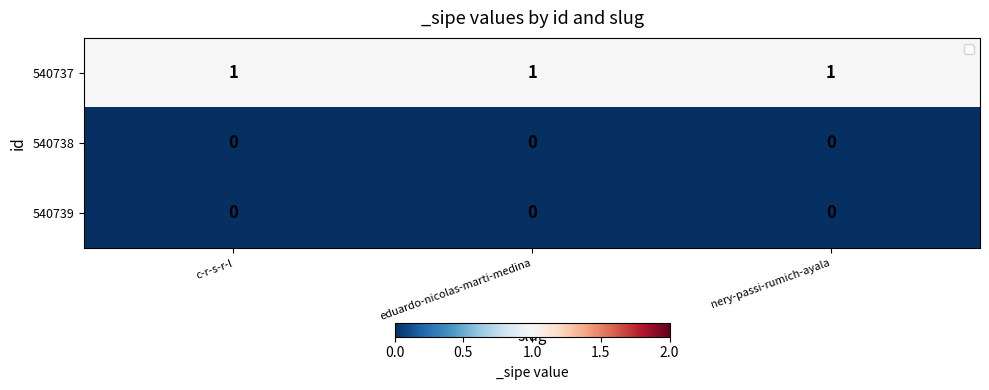

Which series has the largest total across all categories?

540737